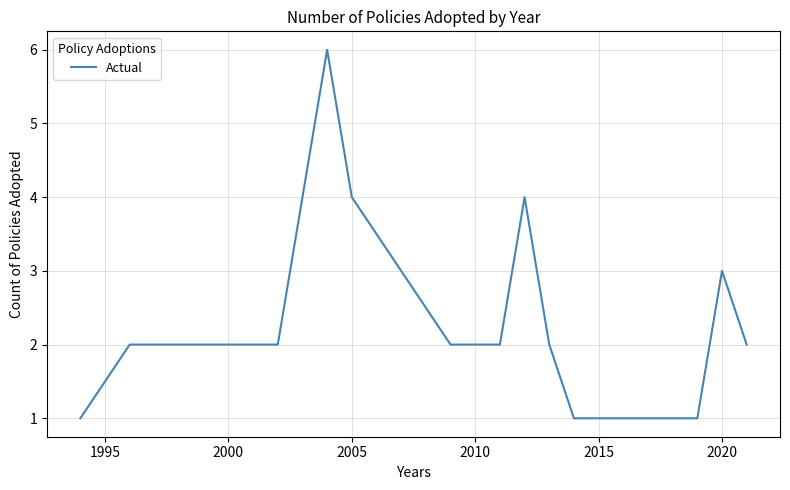

What is the greatest value displayed?

6